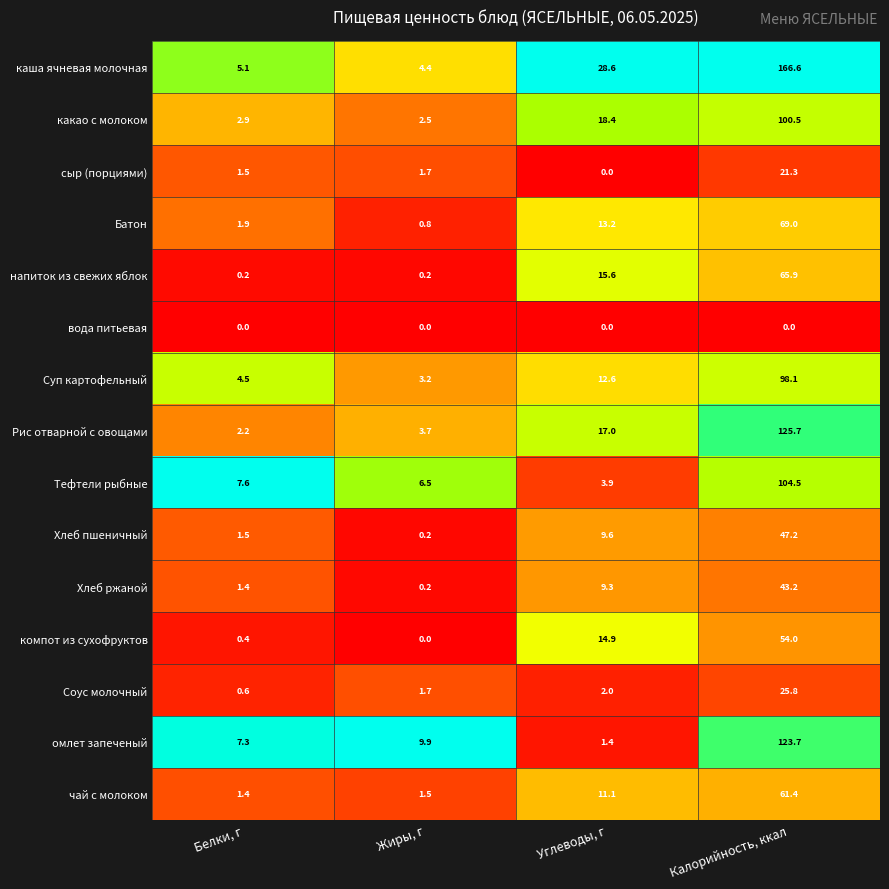

True or false: Соус молочный has a value of 1.0 at Углеводы, г.

False